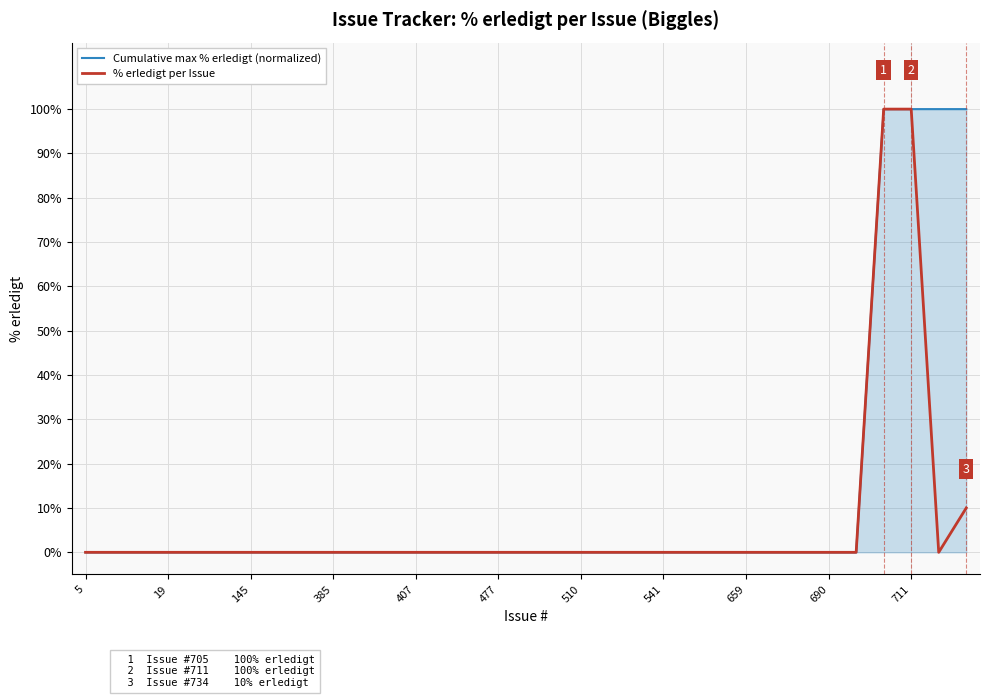

What is the highest value of the % erledigt per Issue series?

100